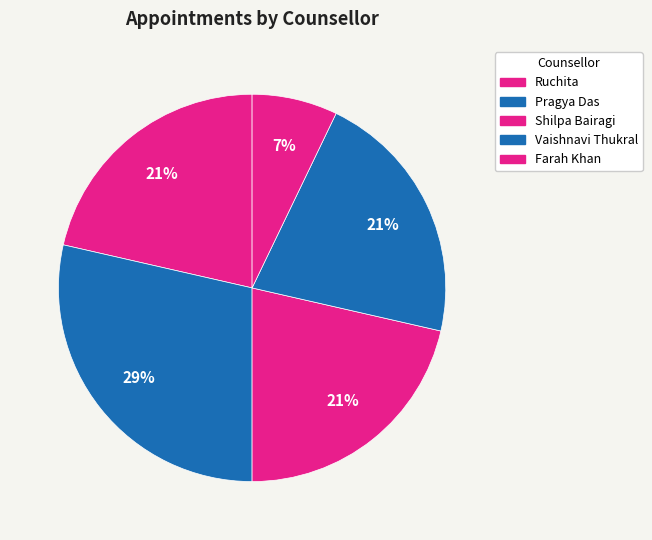

What percentage is the Ruchita slice, to the nearest percent?

21%